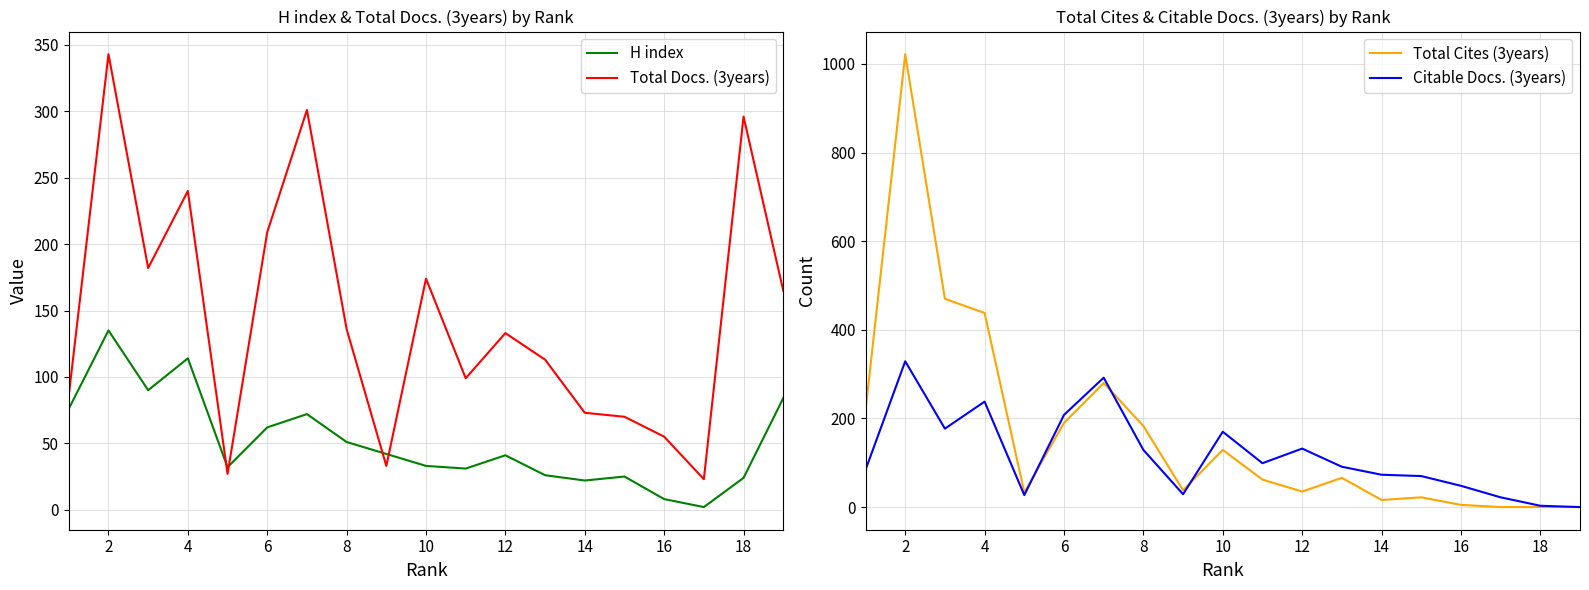

The Citable Docs. (3years) series shows 73 at 14. True or false?

True